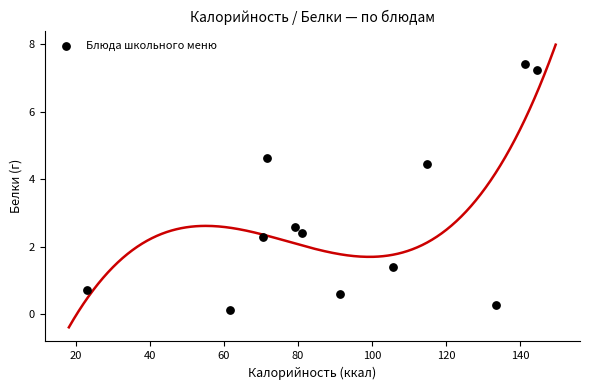

What is the average Y value?

2.8